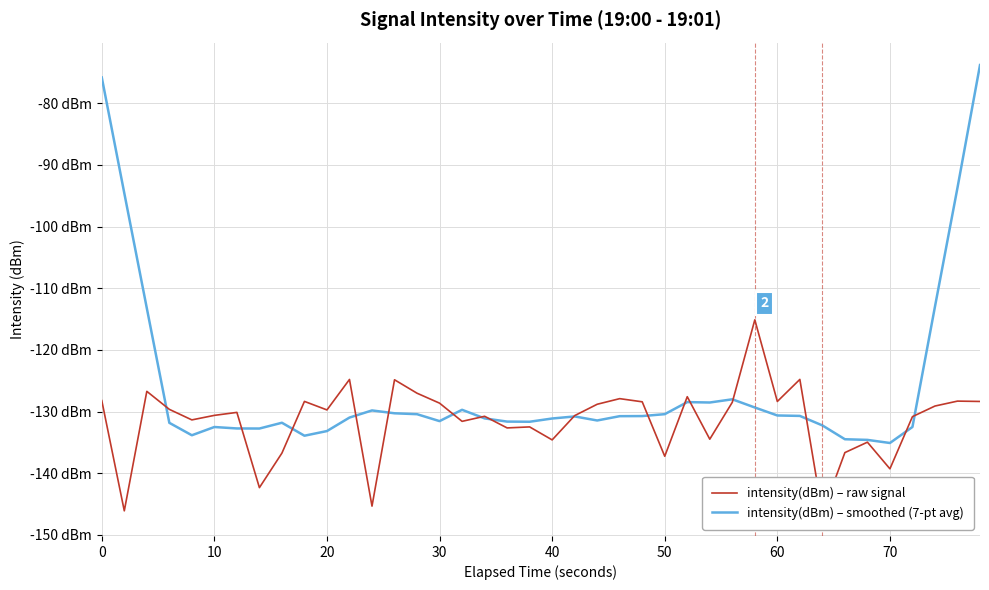

How many data points in intensity(dBm) – raw signal are above -129?

17